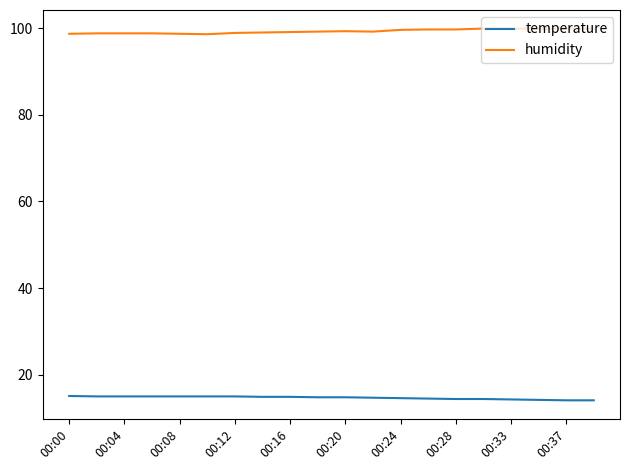

Count the number of categories in the chart.

20